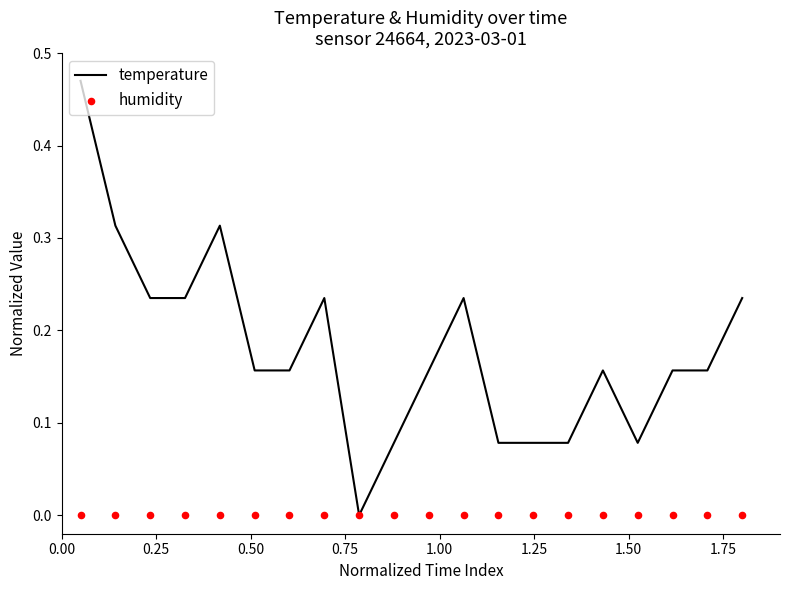

Which series has the largest Y range (max minus min)?

temperature